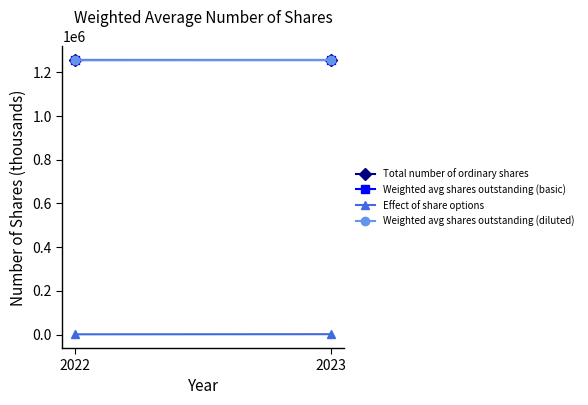

Count the Effect of share options values in the range 939 to 1530.

2